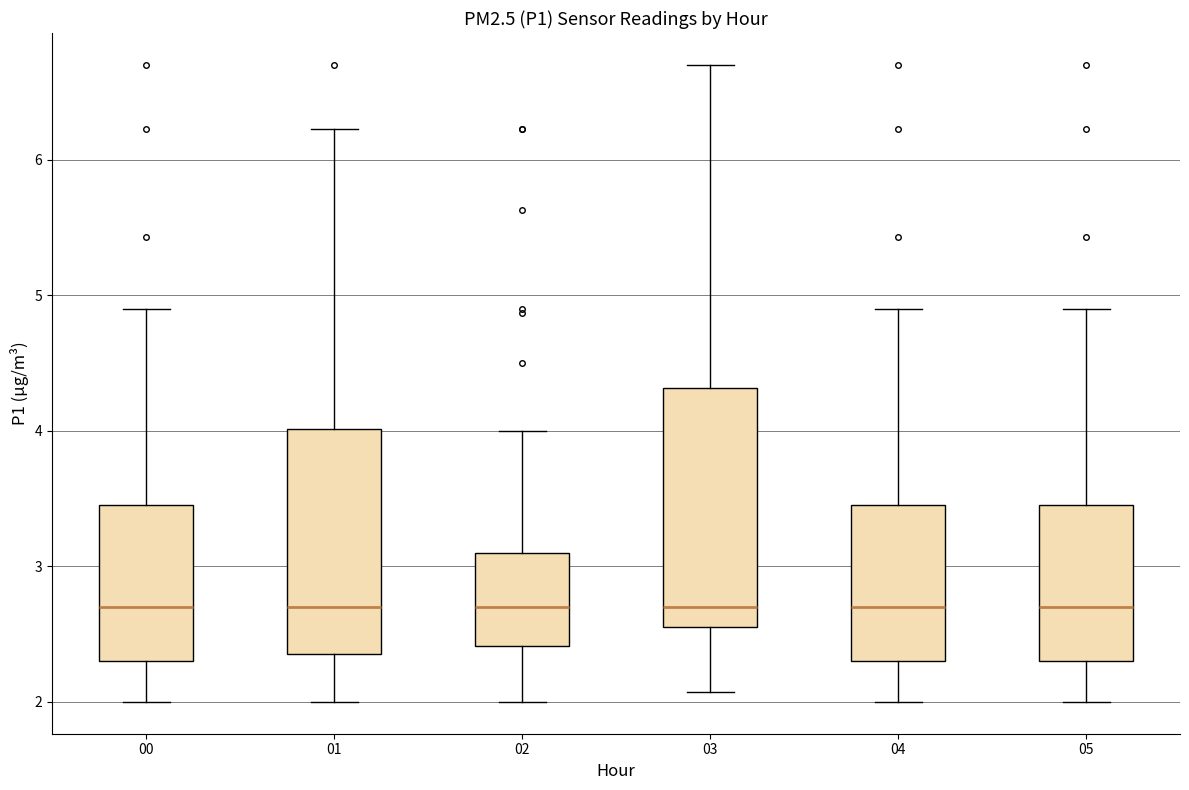

Where is the lower edge of the box at x = 01 on the y-axis? The values are not printed on the chart, so give them approximately, as read against the axis.

2.4